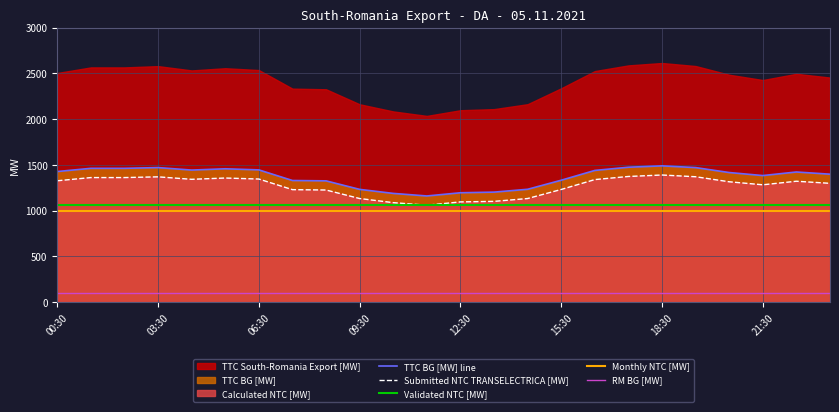

Read the Submitted NTC TRANSELECTRICA [MW] value at 8, to the nearest 10.

1230